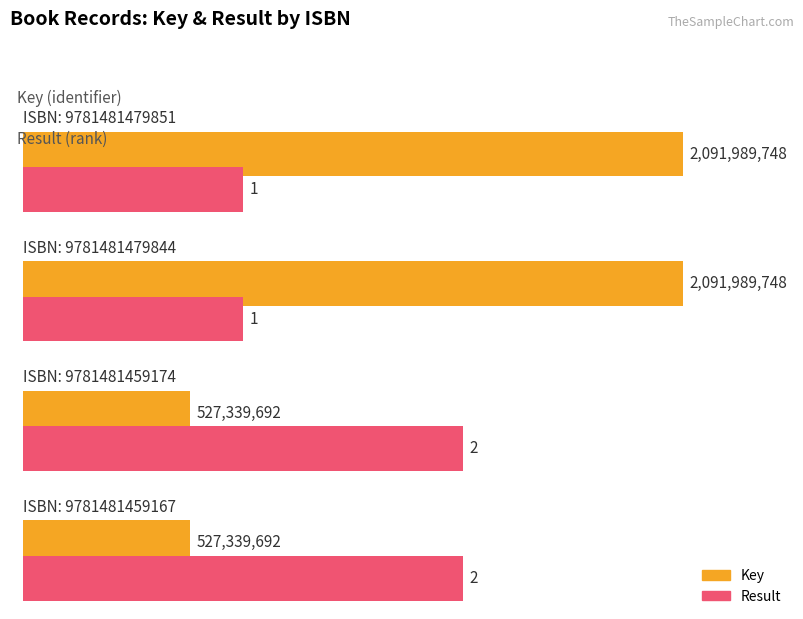

What is the difference between the Key values at 9781481479844 and 9781481459174?

1564650056